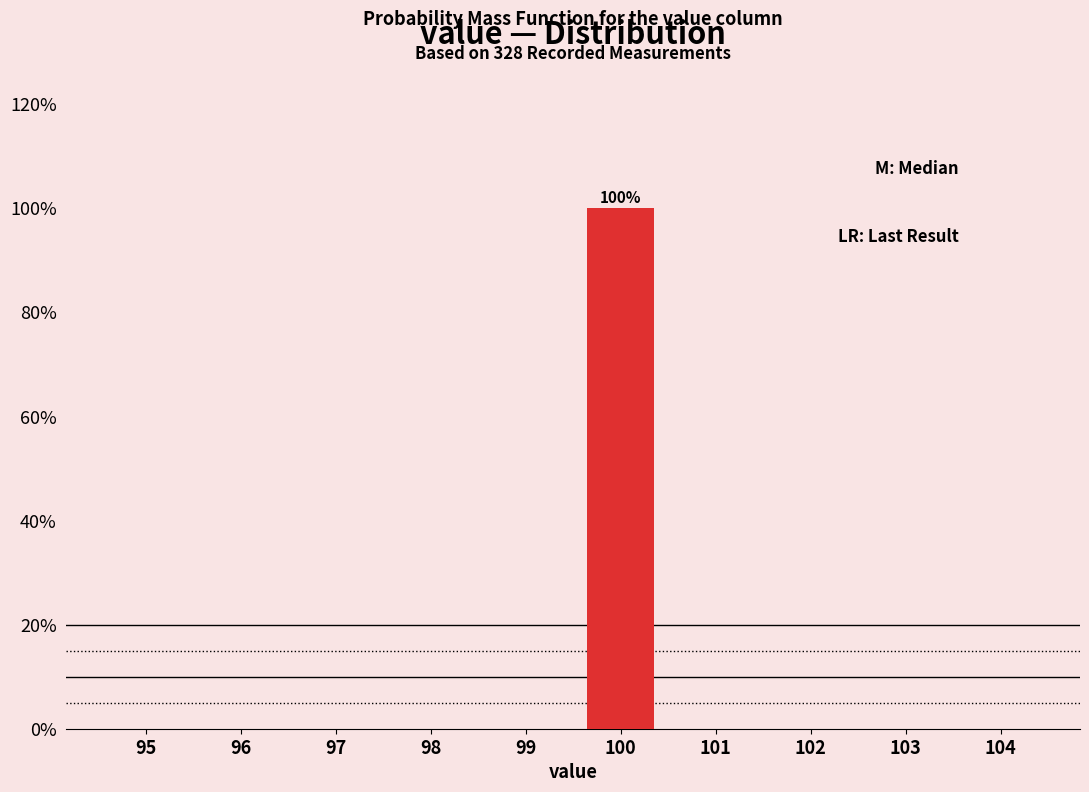

Reading left to right, what are all the values shown in this chart?

95=0	96=0	97=0	98=0	99=0	100=100	101=0	102=0	103=0	104=0